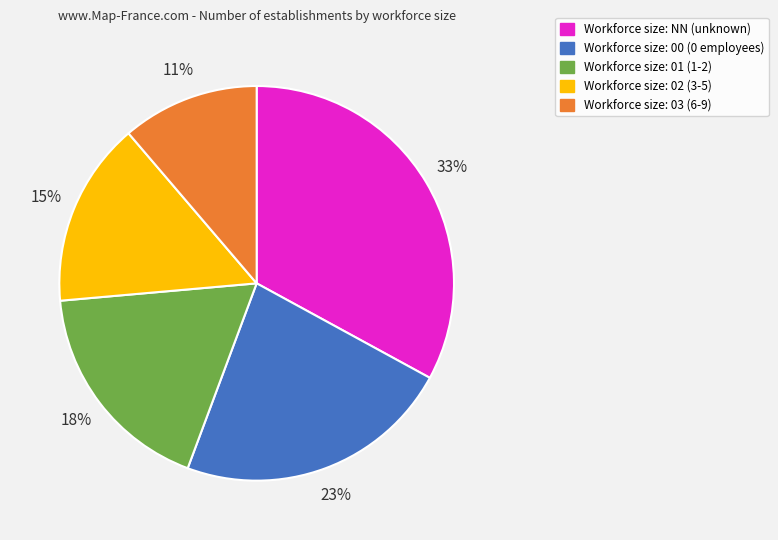

Does any single category account for the majority?

No